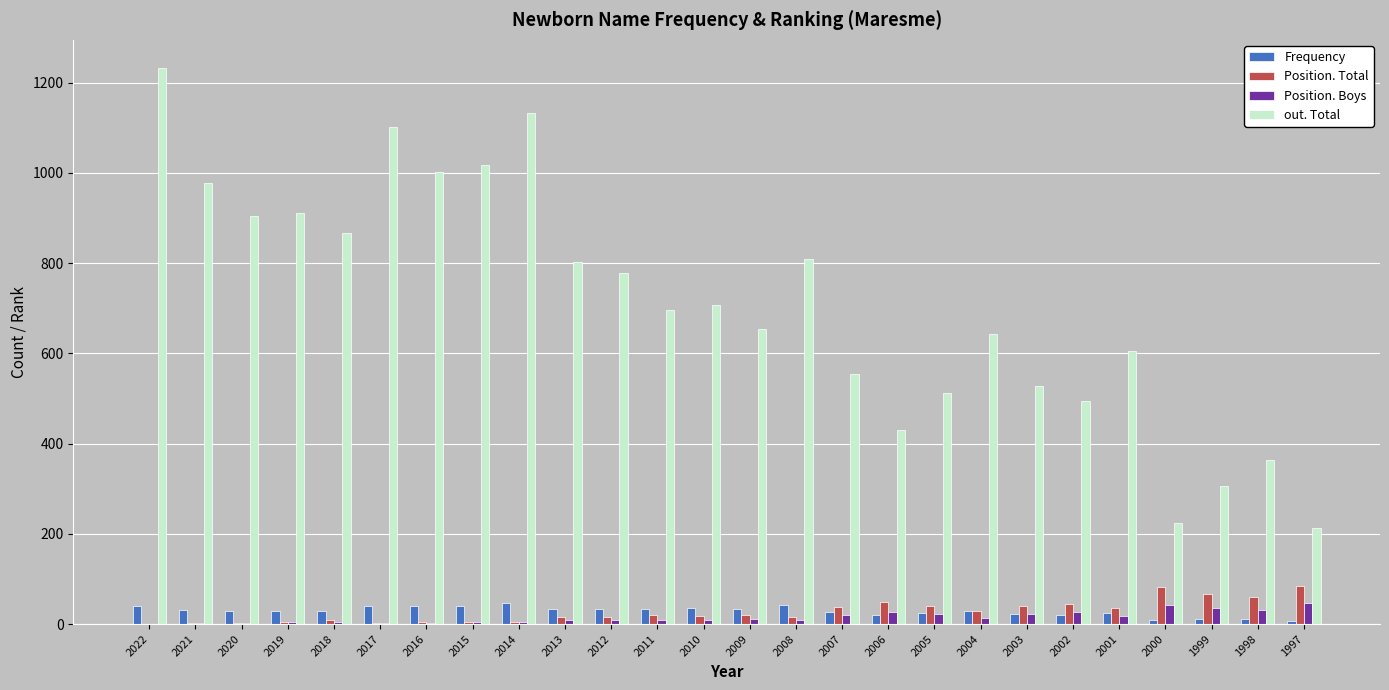

What is the maximum value shown in the chart?

1233